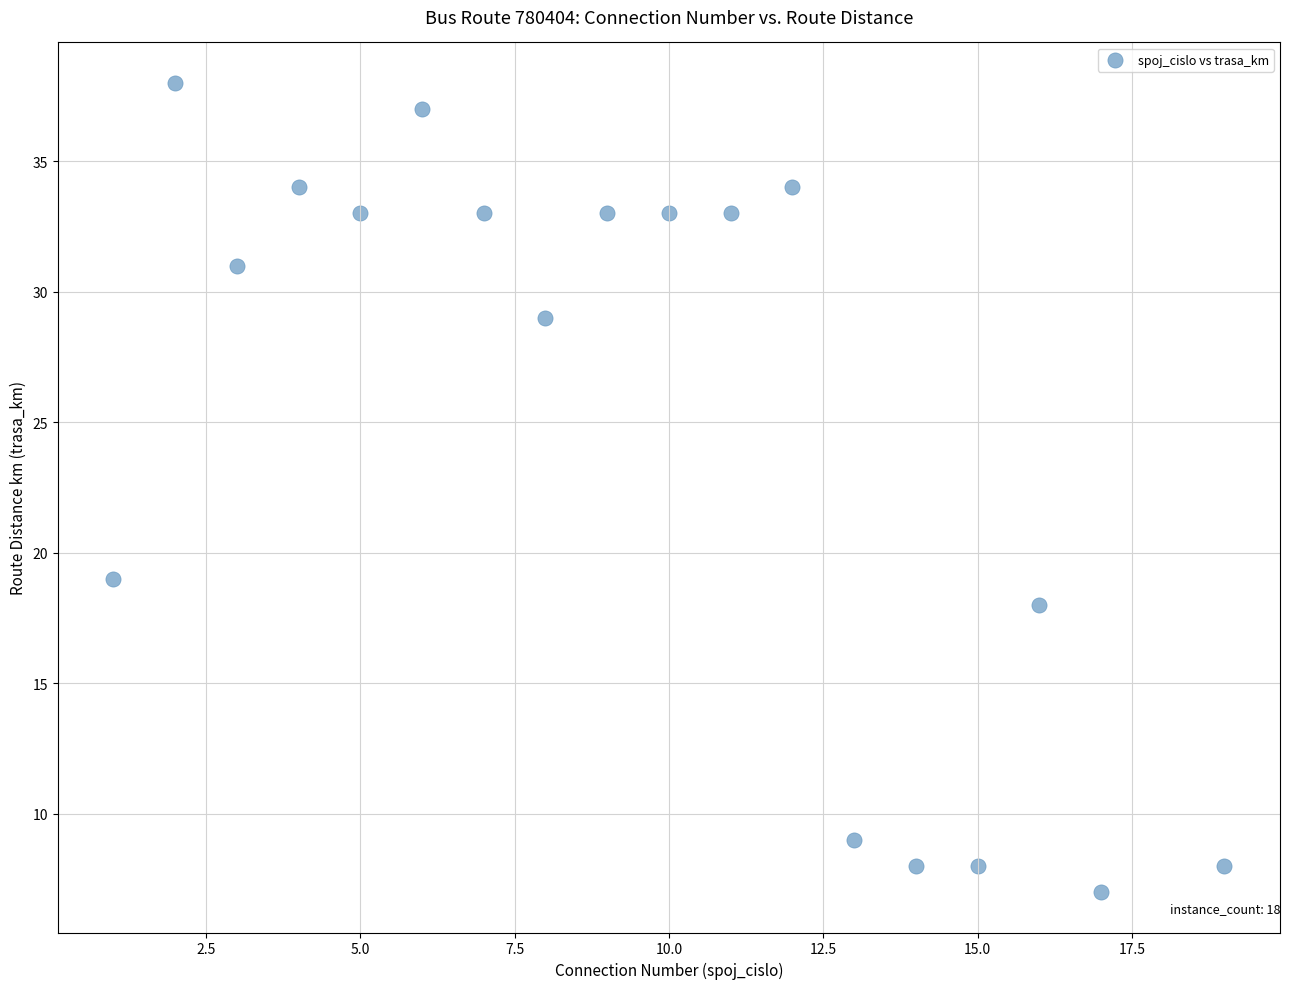

What is the range of Y values (max minus min)?

31